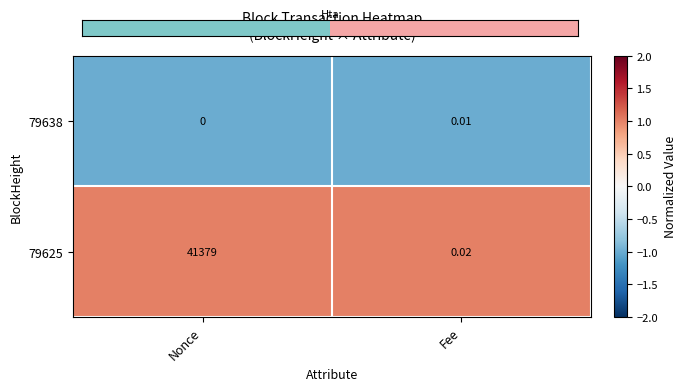

At how many categories does at least one series exceed 0?

2